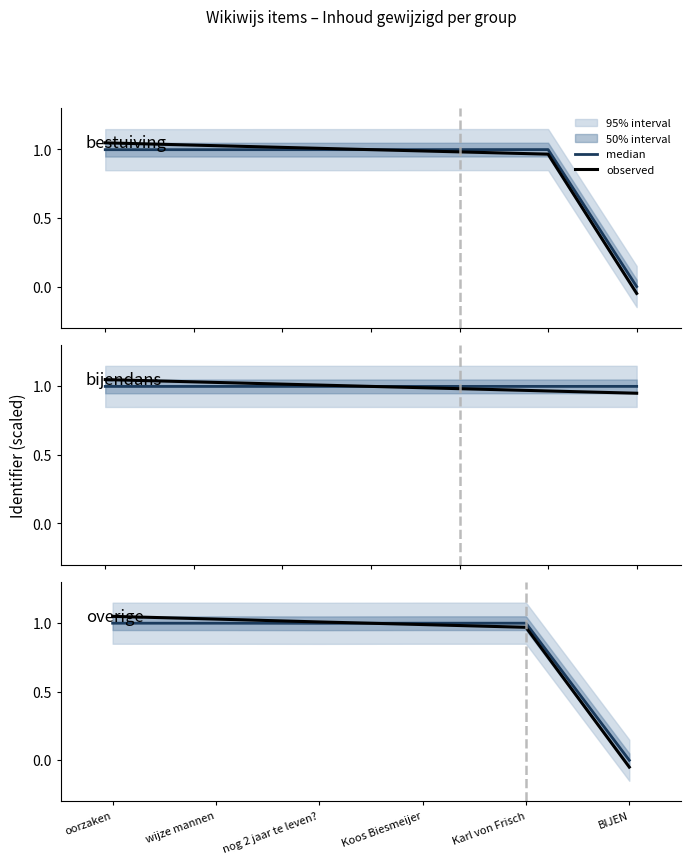

What is the maximum value shown in the chart?

1.0